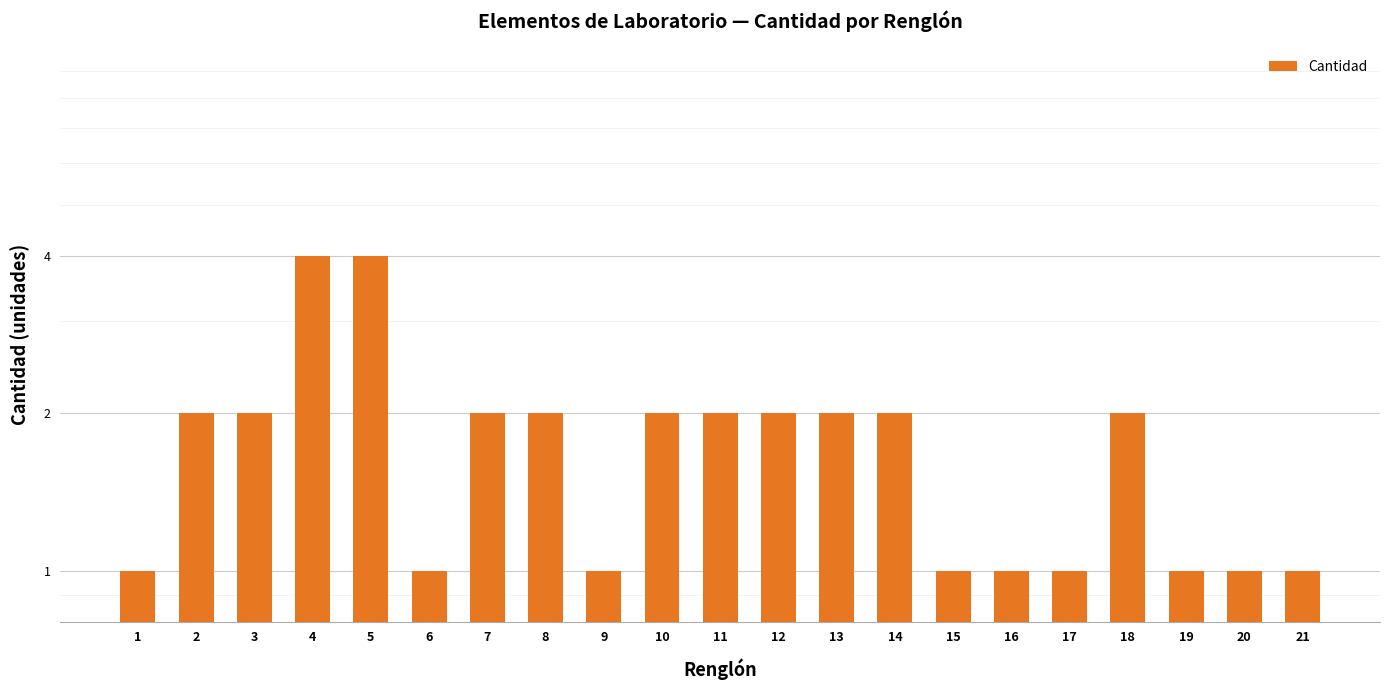

The value at 16 is 0. True or false?

False